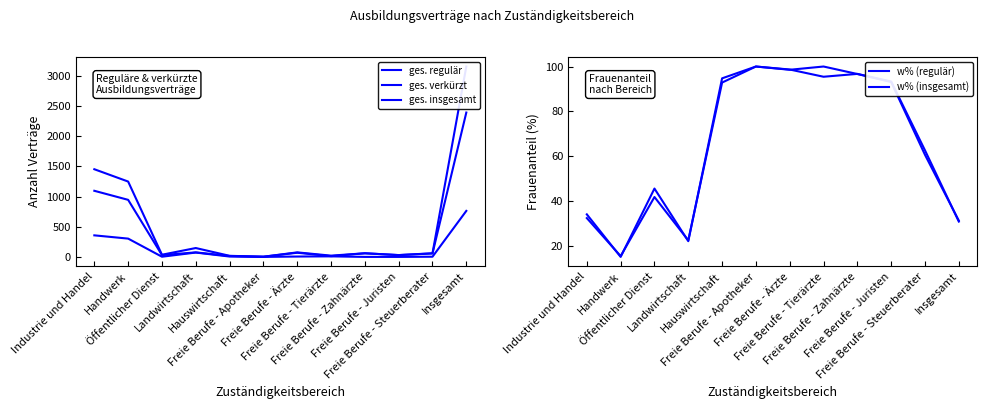

Count the number of data series in this chart.

5